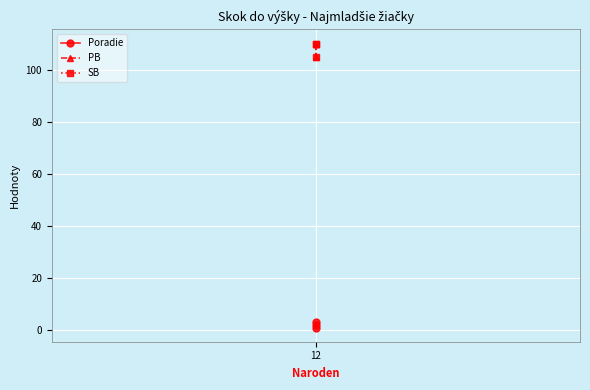

What is the lowest value of the Poradie series?

1